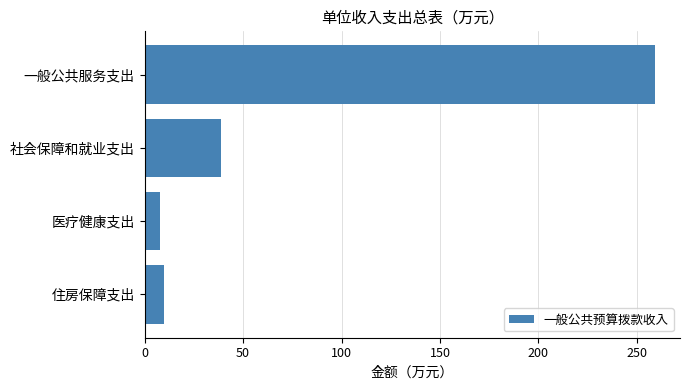

Approximately how many times larger is the value at 社会保障和就业支出 compared to 住房保障支出?

4.0